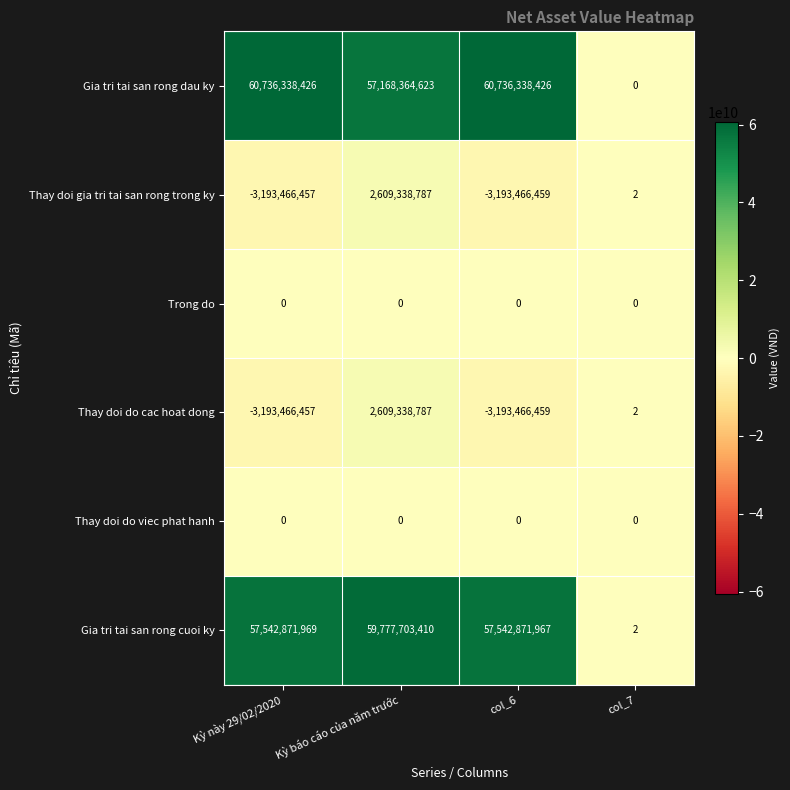

What is the smallest value displayed?

-3193466459